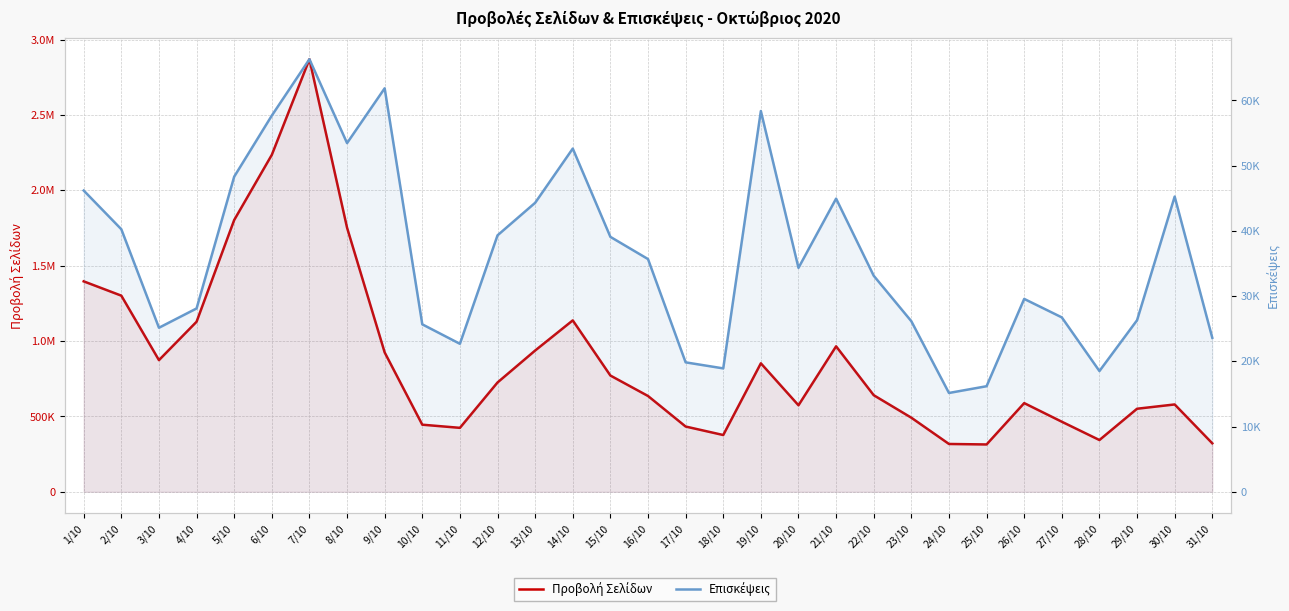

List the labels in order of Επισκέψεις value, smallest first.

24/10, 25/10, 28/10, 18/10, 17/10, 11/10, 31/10, 3/10, 10/10, 23/10, 29/10, 27/10, 4/10, 26/10, 22/10, 20/10, 16/10, 15/10, 12/10, 2/10, 13/10, 21/10, 30/10, 1/10, 5/10, 14/10, 8/10, 6/10, 19/10, 9/10, 7/10